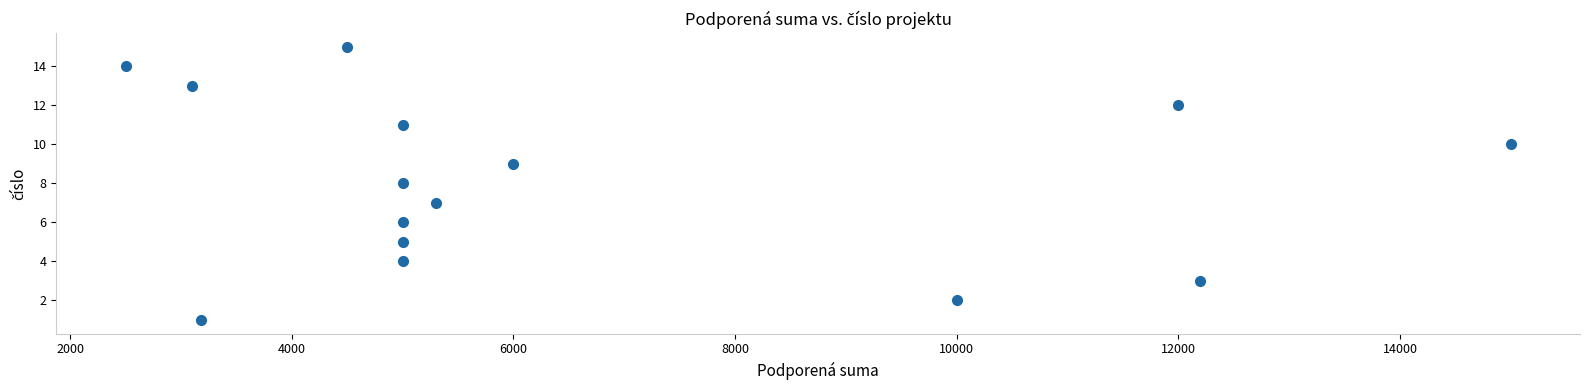

What is the range of Y values (max minus min)?

14